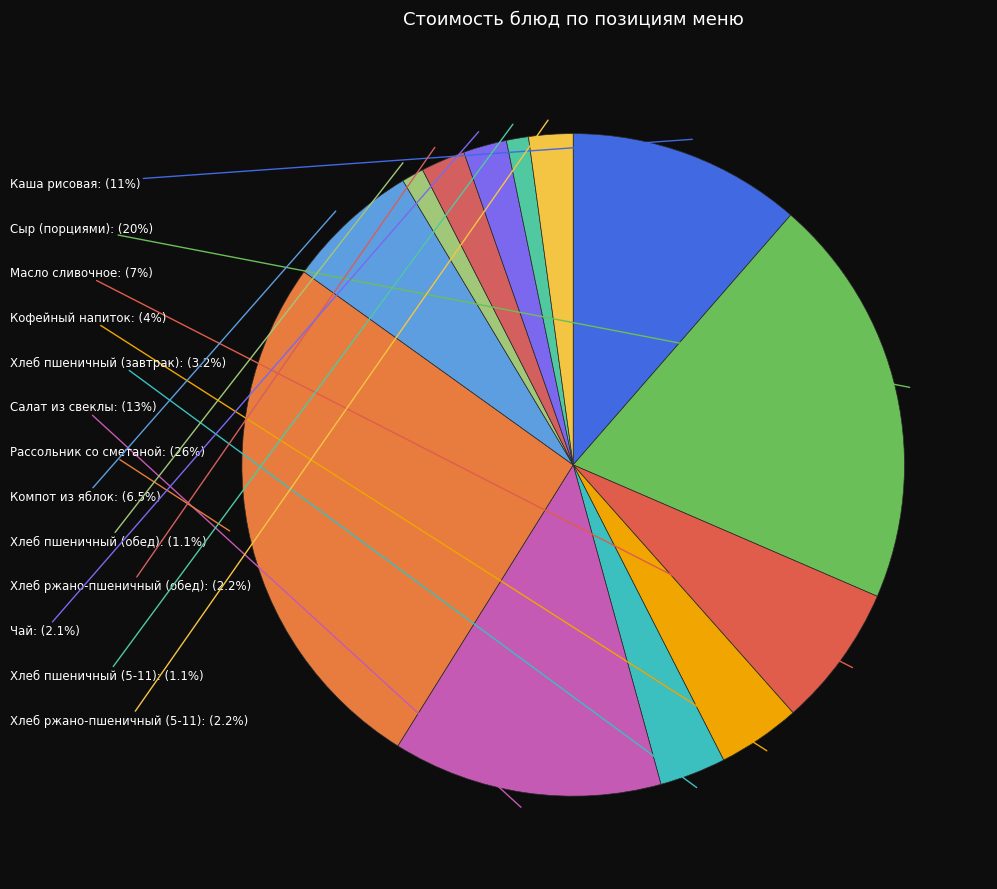

To the nearest percent, what percentage of the pie is Сыр (порциями)?

20%